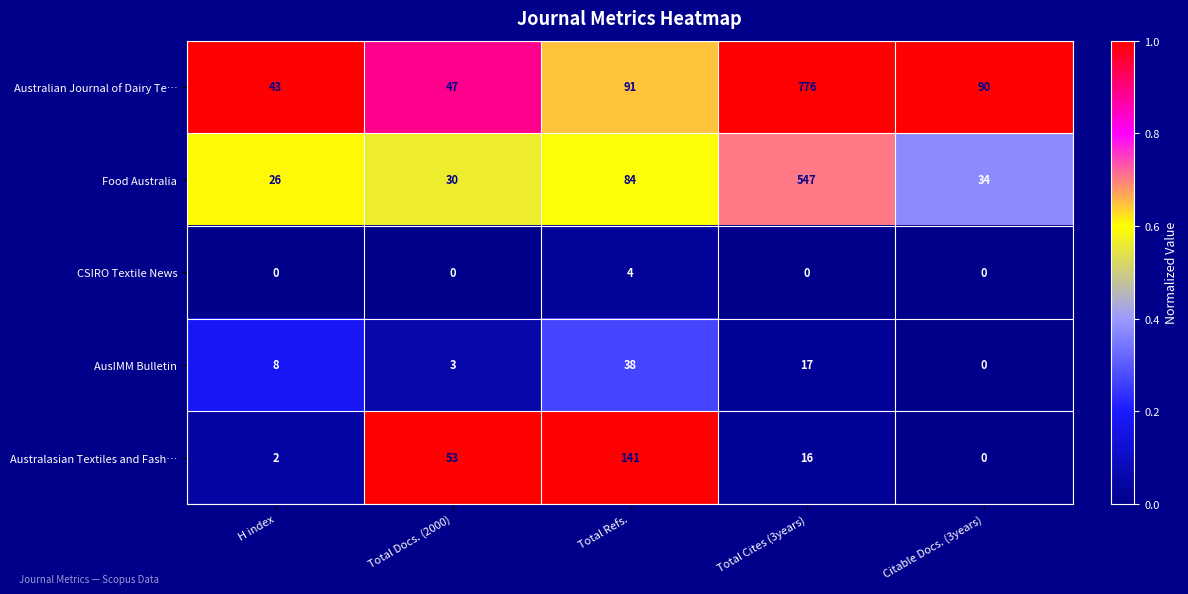

The value of Australian Journal of Dairy Te… at Total Docs. (2000) is 19. True or false?

False